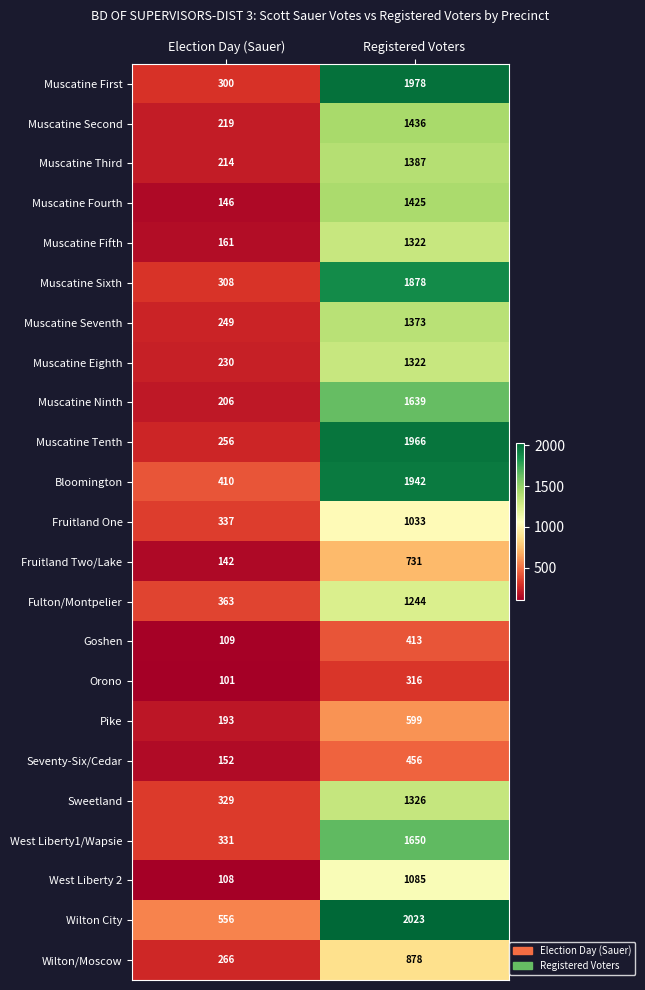

At Election Day (Sauer), list the series in order from smallest to largest.

Orono, West Liberty 2, Goshen, Fruitland Two/Lake, Muscatine Fourth, Seventy-Six/Cedar, Muscatine Fifth, Pike, Muscatine Ninth, Muscatine Third, Muscatine Second, Muscatine Eighth, Muscatine Seventh, Muscatine Tenth, Wilton/Moscow, Muscatine First, Muscatine Sixth, Sweetland, West Liberty1/Wapsie, Fruitland One, Fulton/Montpelier, Bloomington, Wilton City